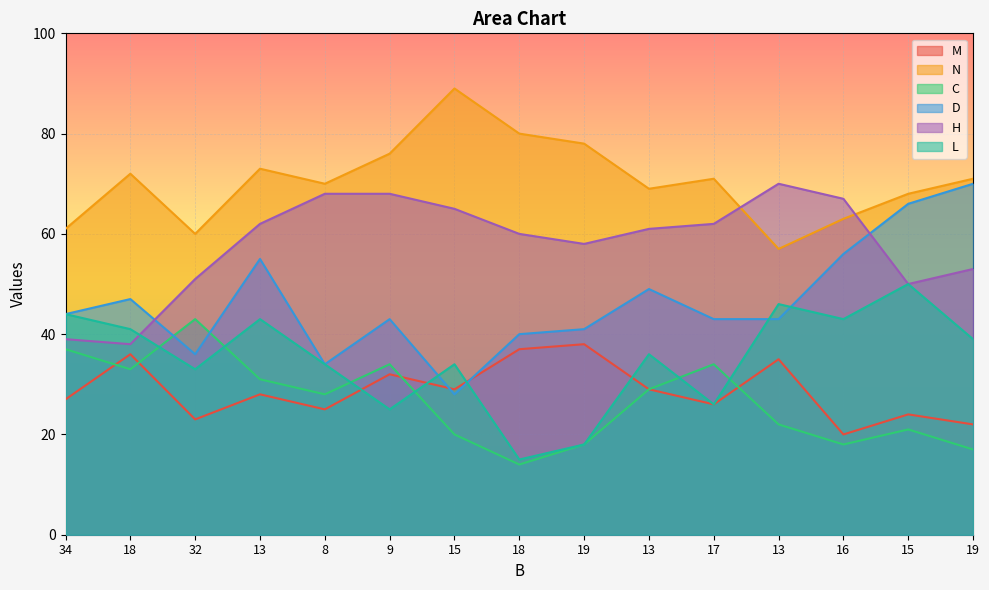

What is the total value across all series at 8?

259